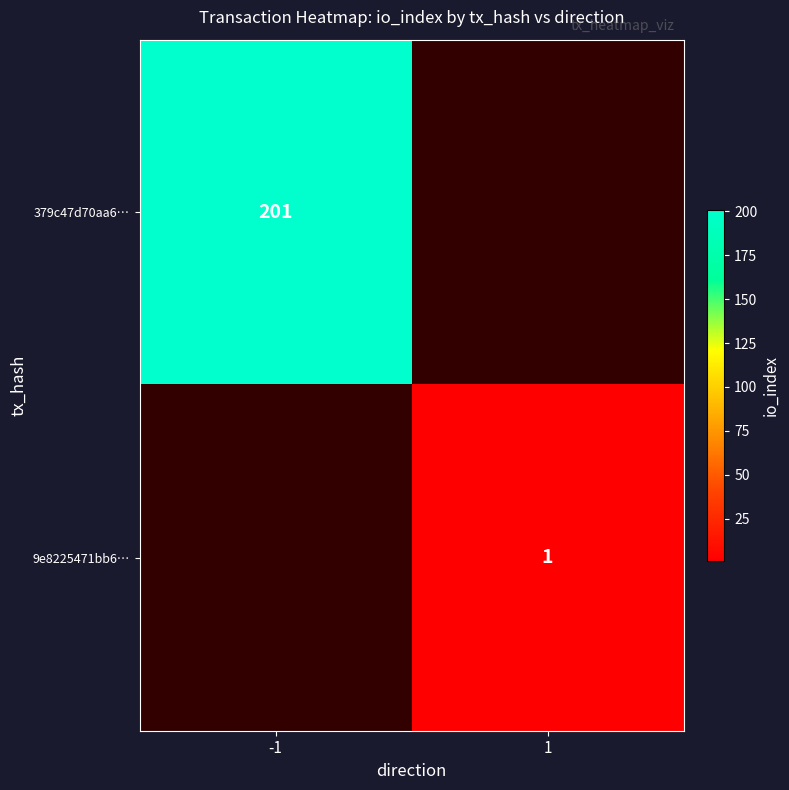

The value of 379c47d70aa6… at -1 is 201. True or false?

True